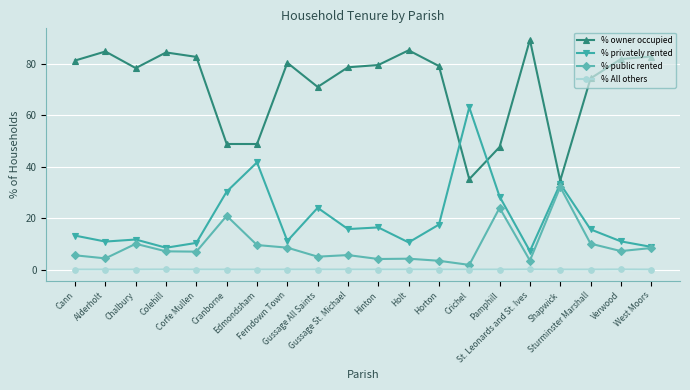

At which category does % public rented reach its first local valley?

Alderholt